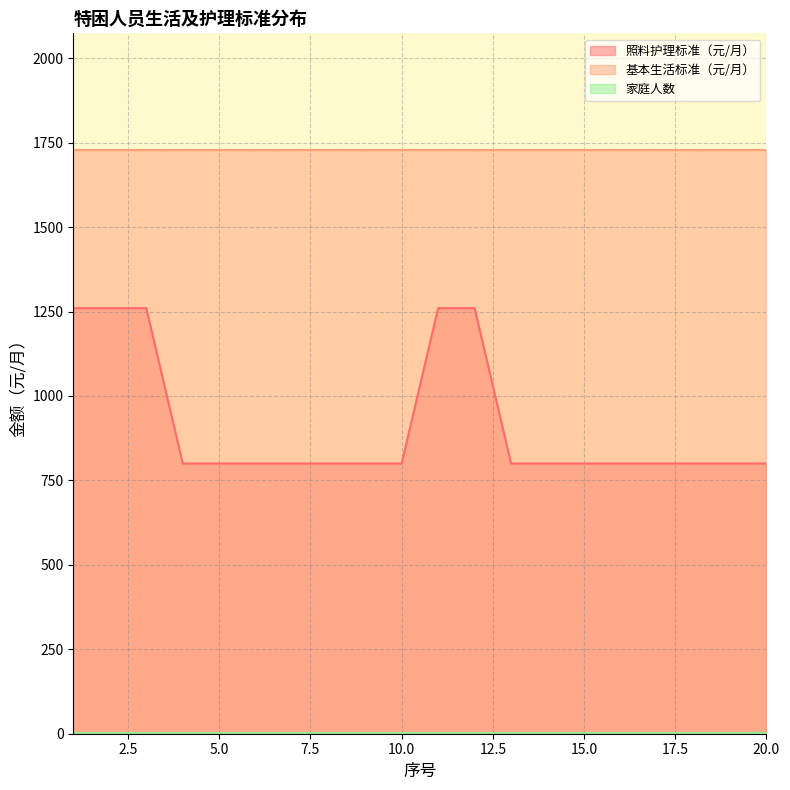

What is the minimum value shown in the chart?

1